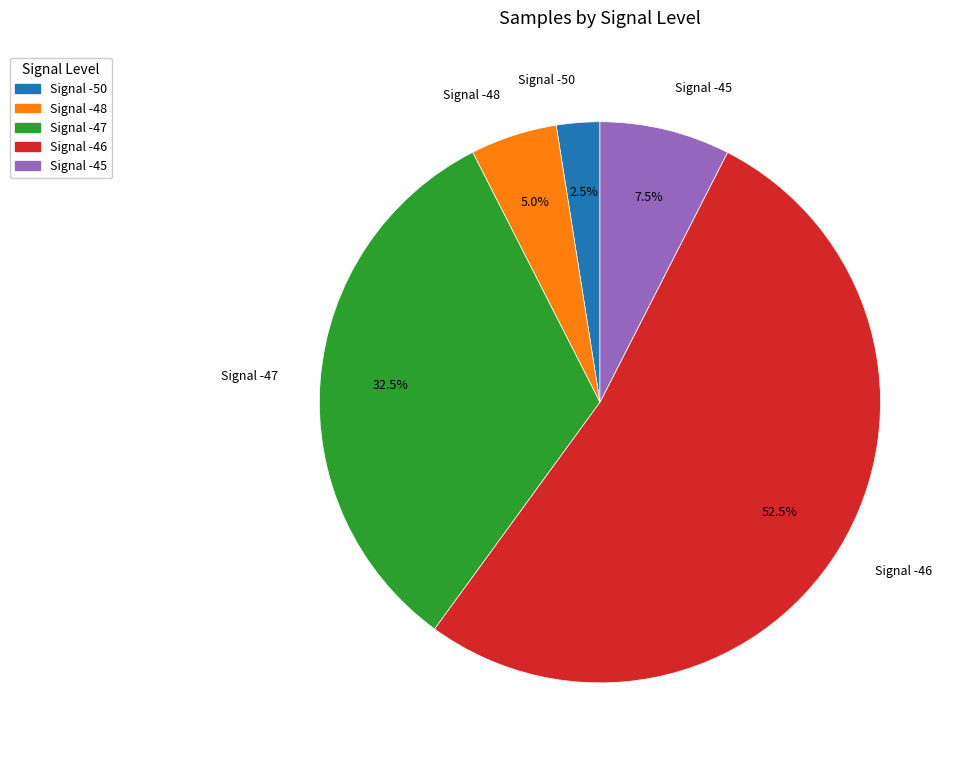

Is there a majority slice in this chart?

Yes